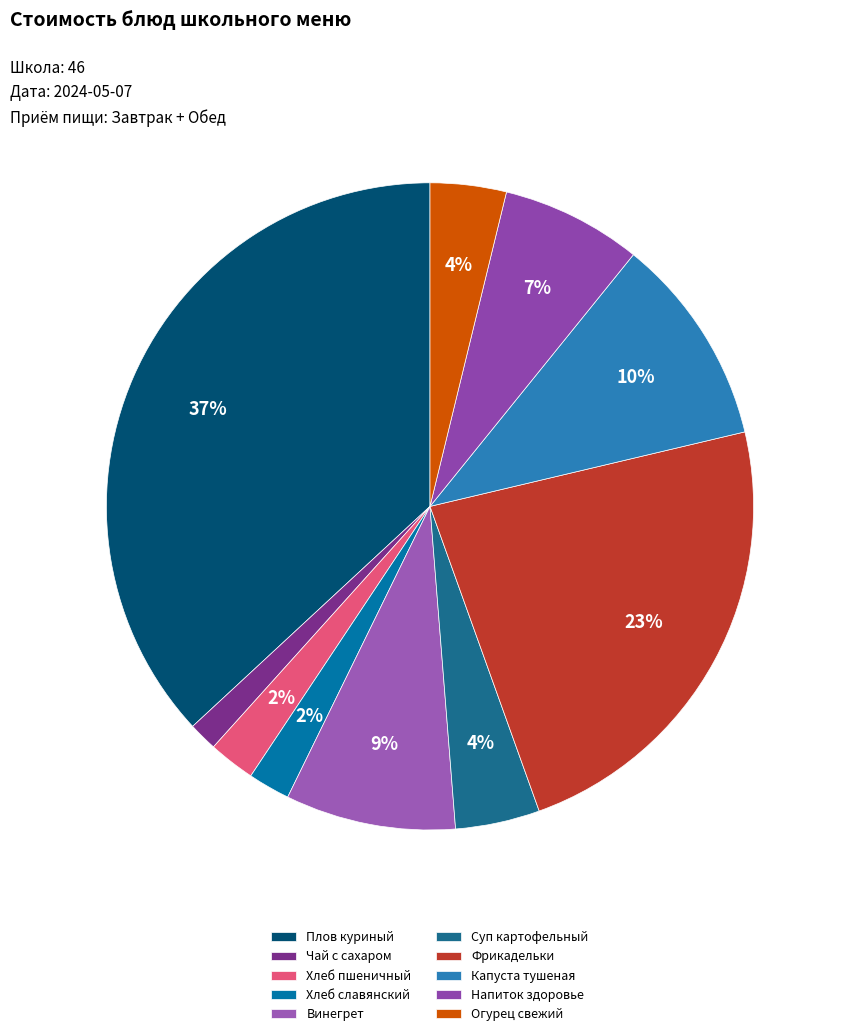

What percentage is the Хлеб пшеничный slice, to the nearest percent?

2%